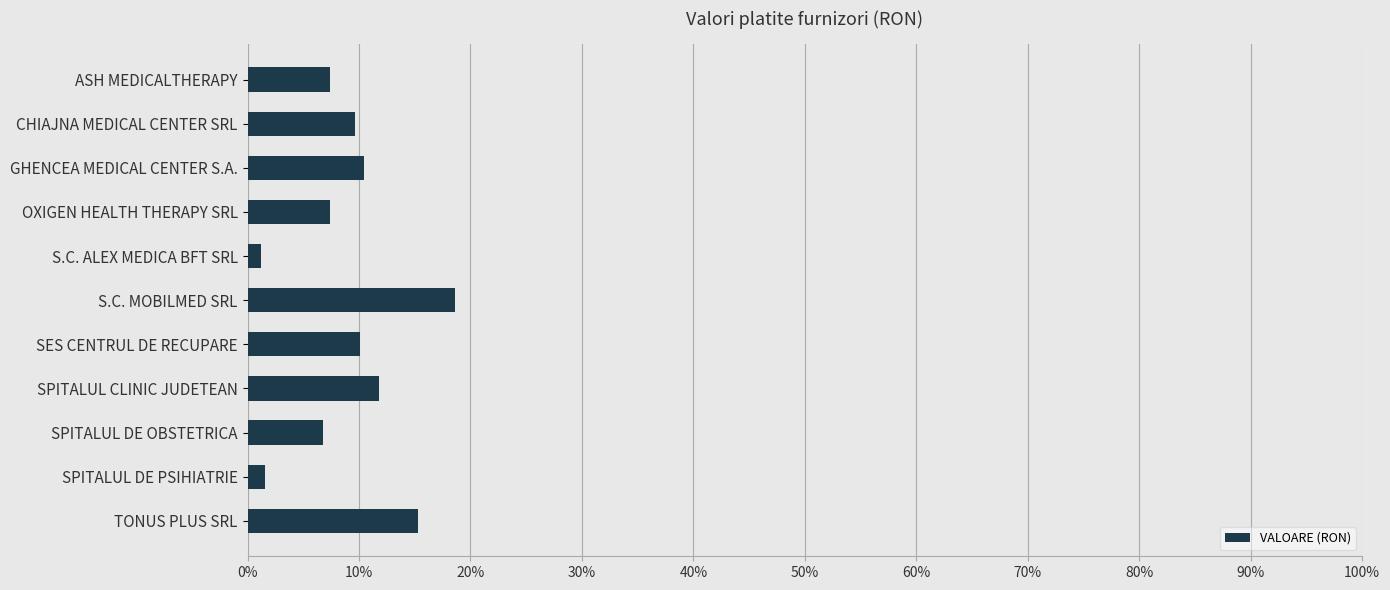

Which category has the highest value across all series?

S.C. MOBILMED SRL